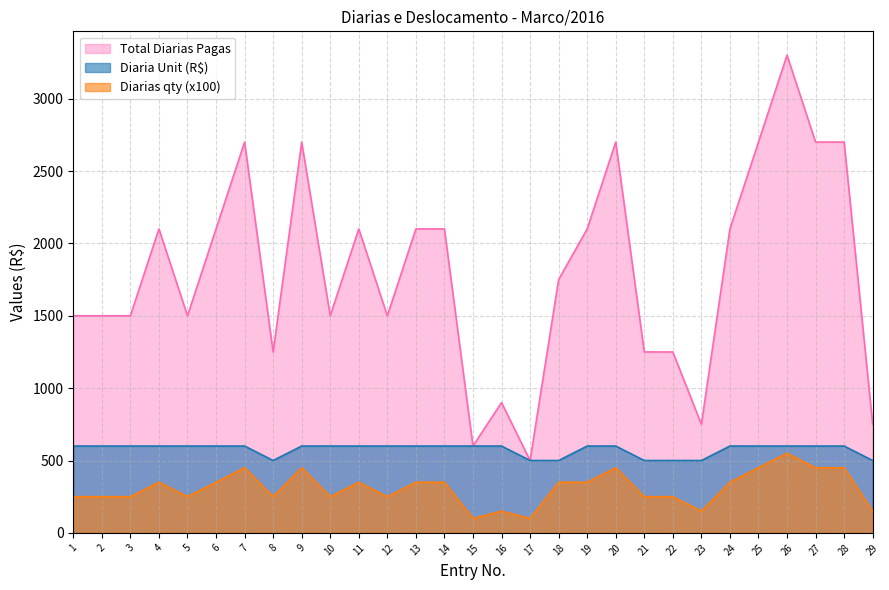

How many data points in Diarias (qty) are less than 350?

14